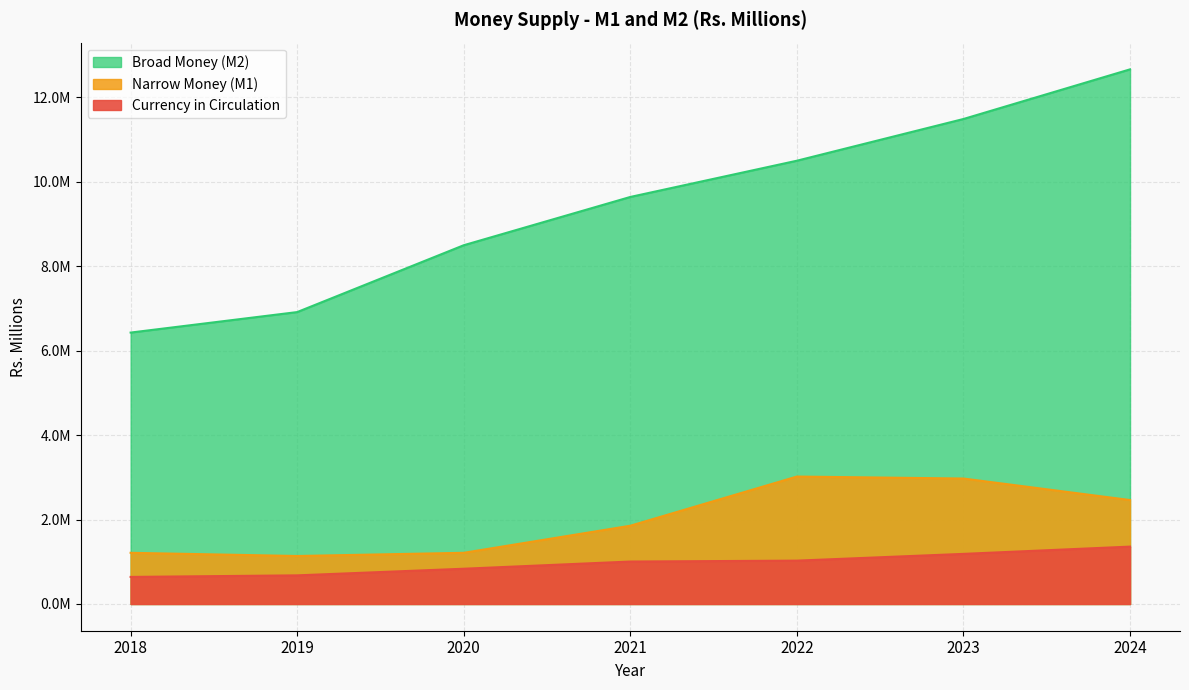

Reading left to right, what are all the values shown in this chart?

Currency in Circulation: 2018=640942.5	2019=677967.2	2020=834807.9	2021=1005099.1	2022=1026567.3	2023=1186503.2	2024=1358722.9
Narrow Money (M1): 2018=1211806.0	2019=1136494.3	2020=1212065.6	2021=1853390.7	2022=3017965.7	2023=2970859.7	2024=2461616.4
Broad Money (M2): 2018=6427329.6	2019=6912709.9	2020=8495788.3	2021=9638905.4	2022=10497052.4	2023=11485068.7	2024=12660563.5